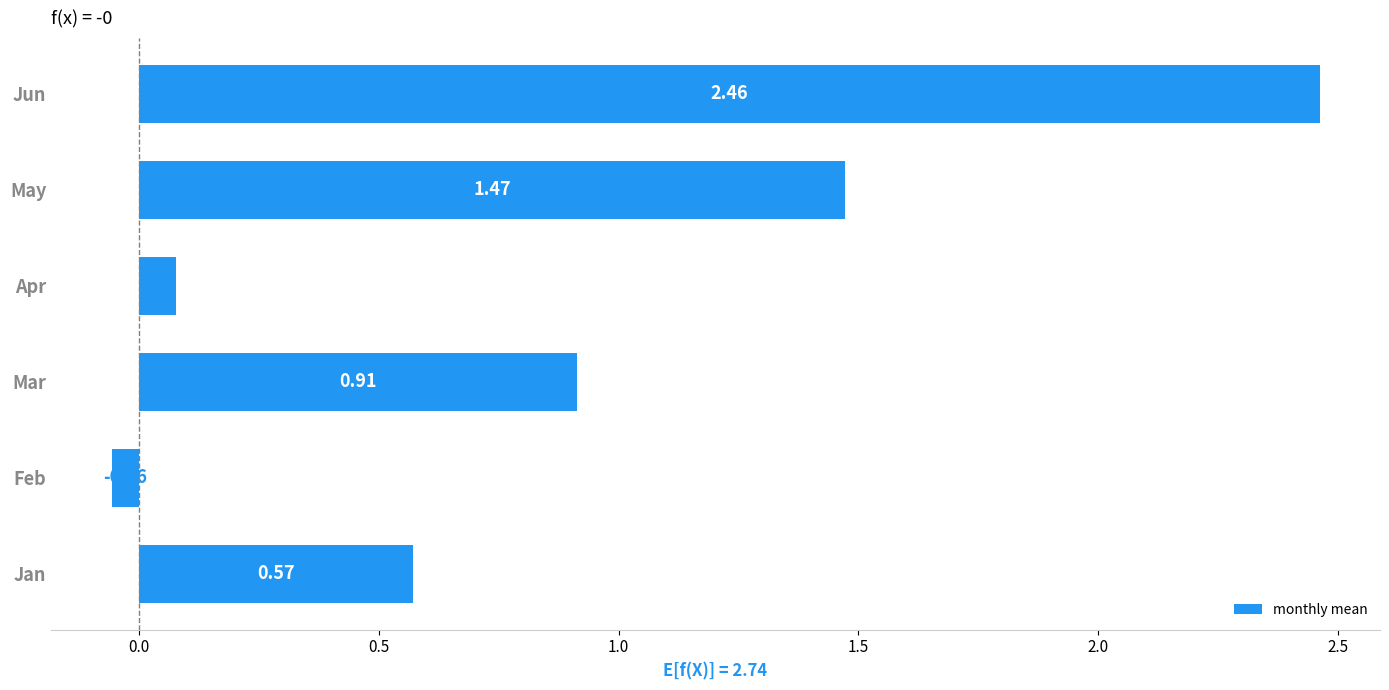

What is the sum of the values at May and Feb?

1.4